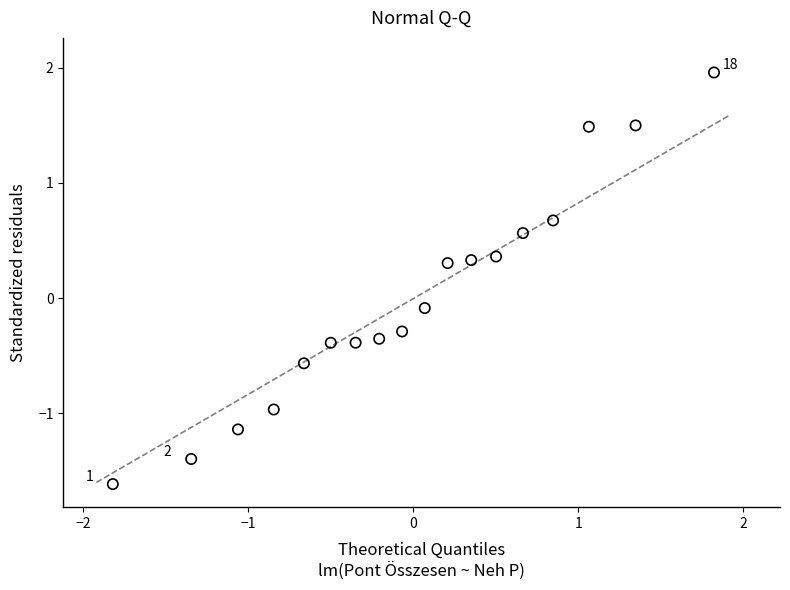

What is the range of X values (max minus min)?

3.6